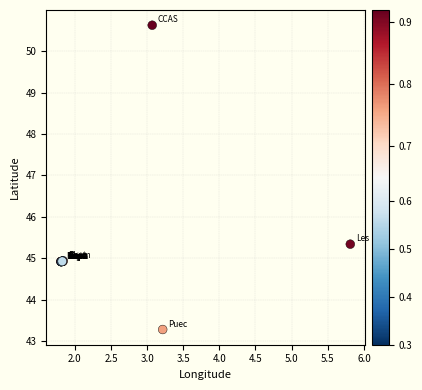

What Y value in the scatter plot is closest to 46?

45.3